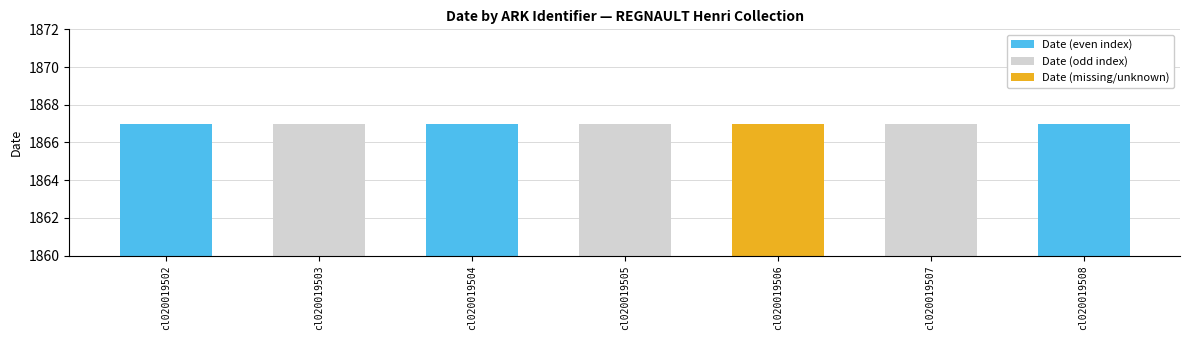

The chart shows a value of 1305 at cl020019503. True or false?

False